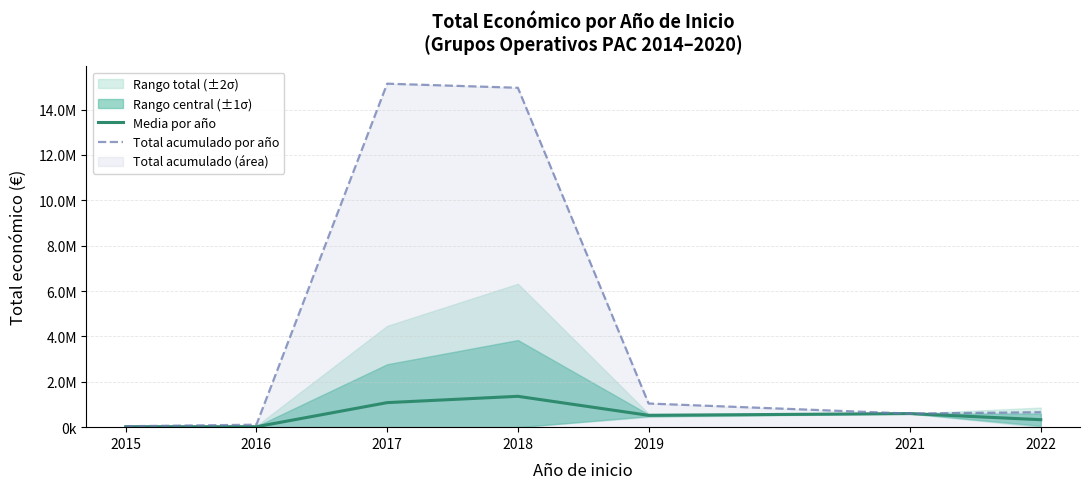

Rank the categories by Media por año value from lowest to highest.

2016, 2015, 2022, 2019, 2021, 2017, 2018